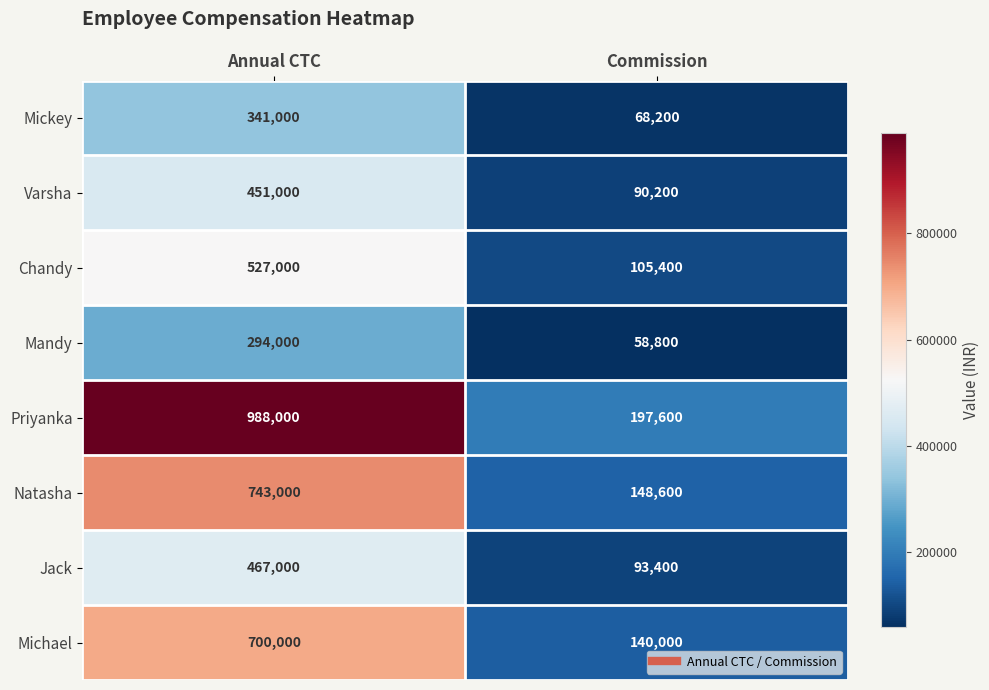

The value of Varsha at Annual CTC is 451000. True or false?

True